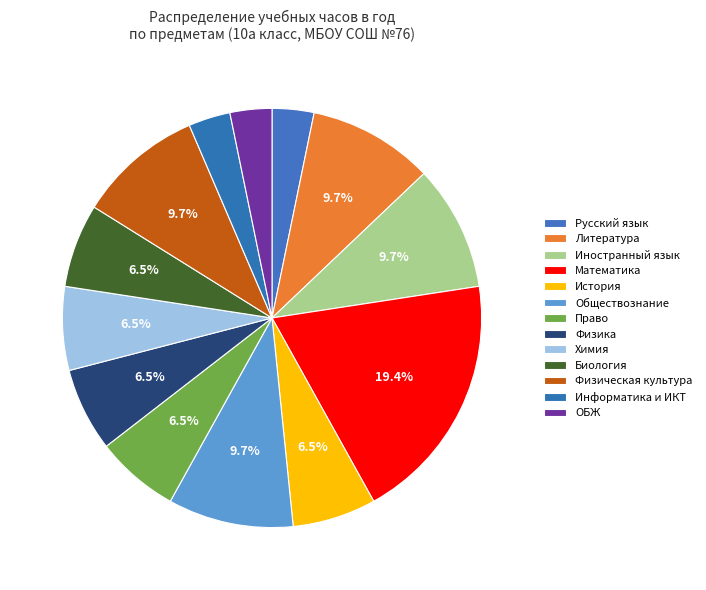

How many segments does this pie chart have?

13